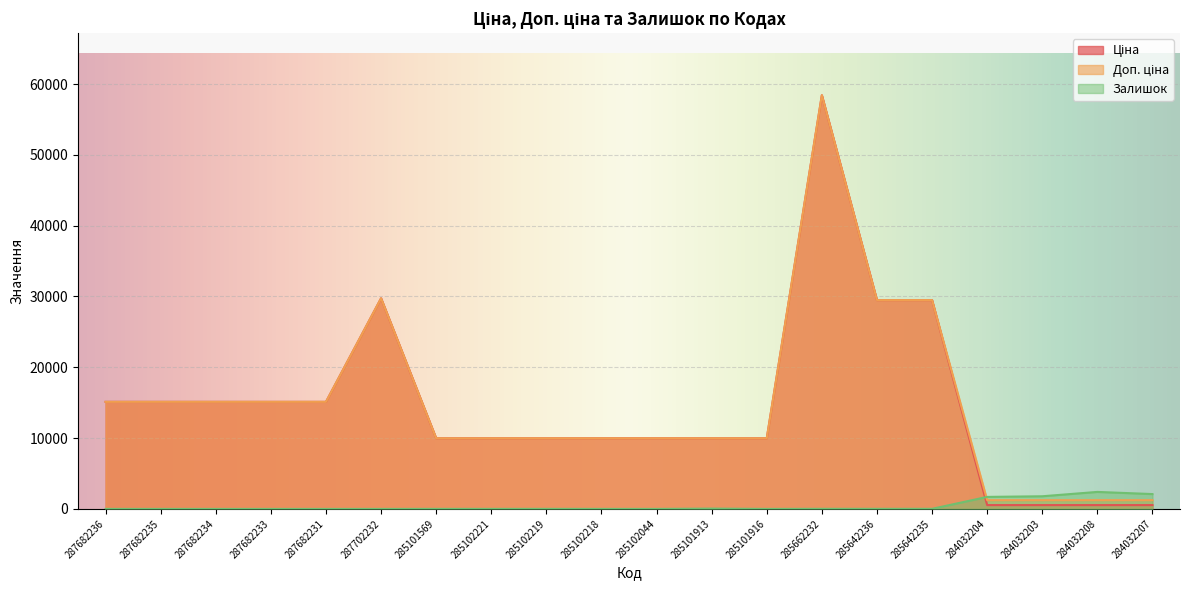

The Доп. ціна series shows 86339.2 at 285662232. True or false?

False